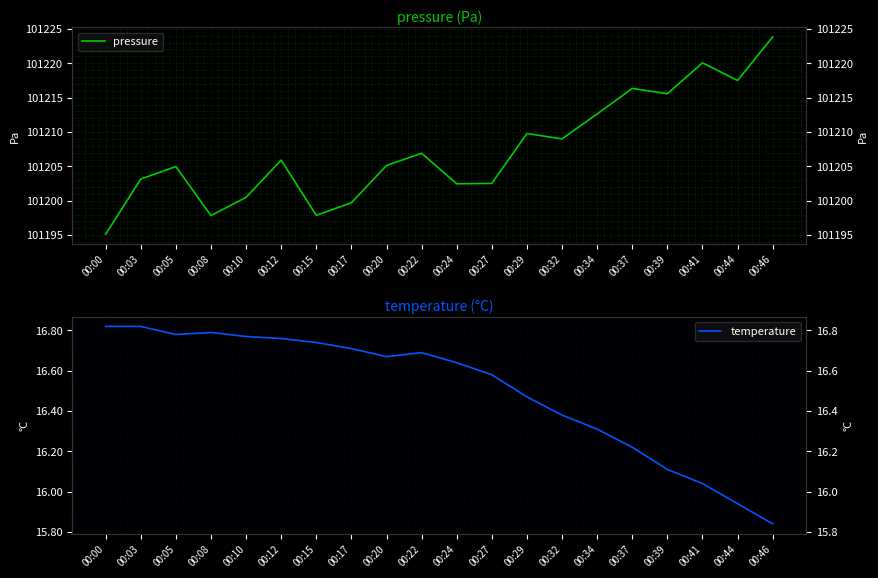

What is the sum of all pressure values?

2024146.9